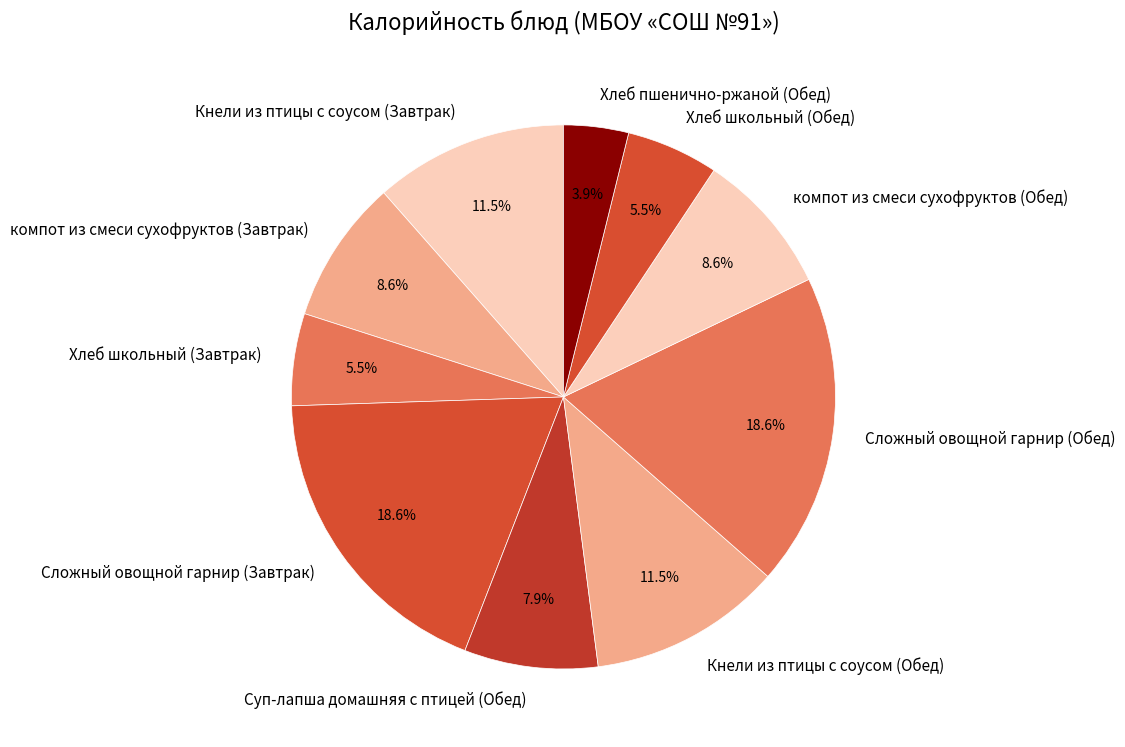

How many slices are in this pie chart?

10